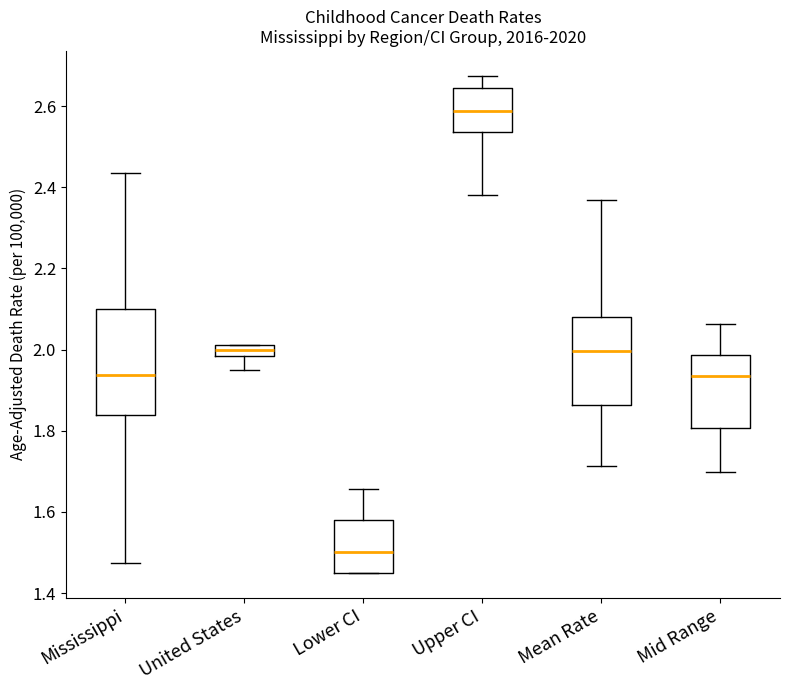

Which box has the lowest median line?

Lower CI